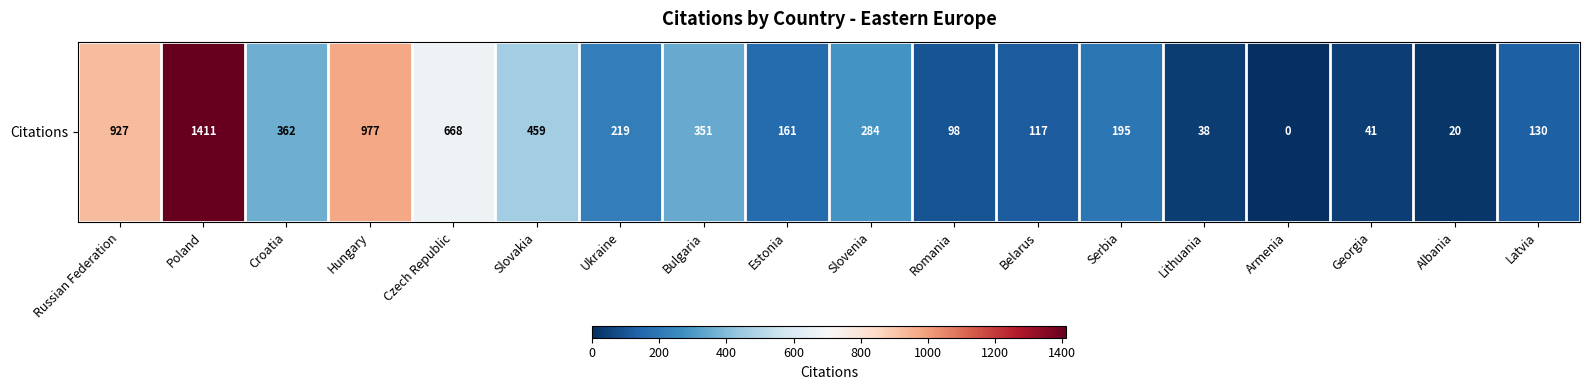

What is the sum of all values?

6458